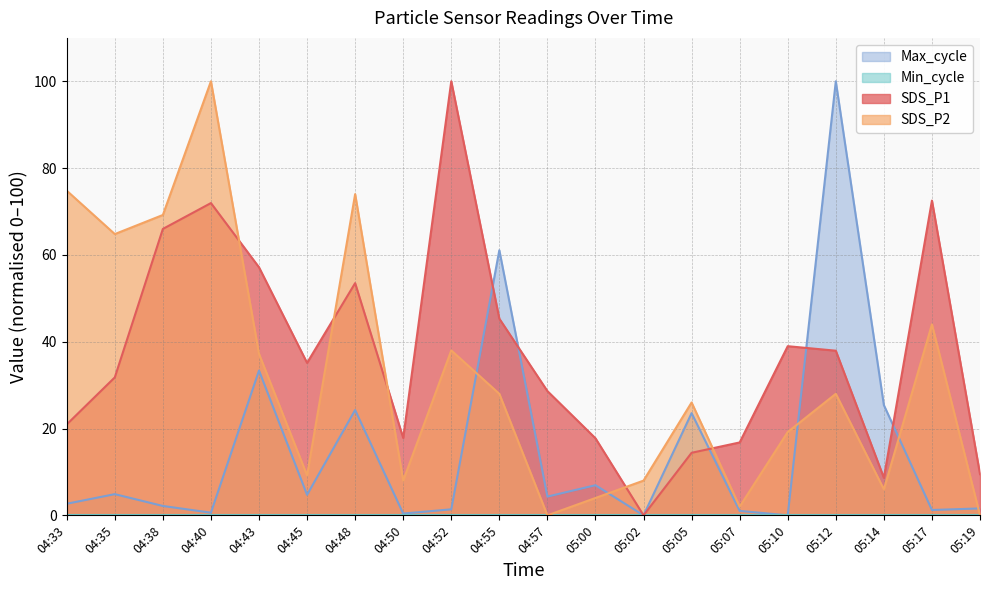

What is the average value of the SDS_P1 series?

37.2